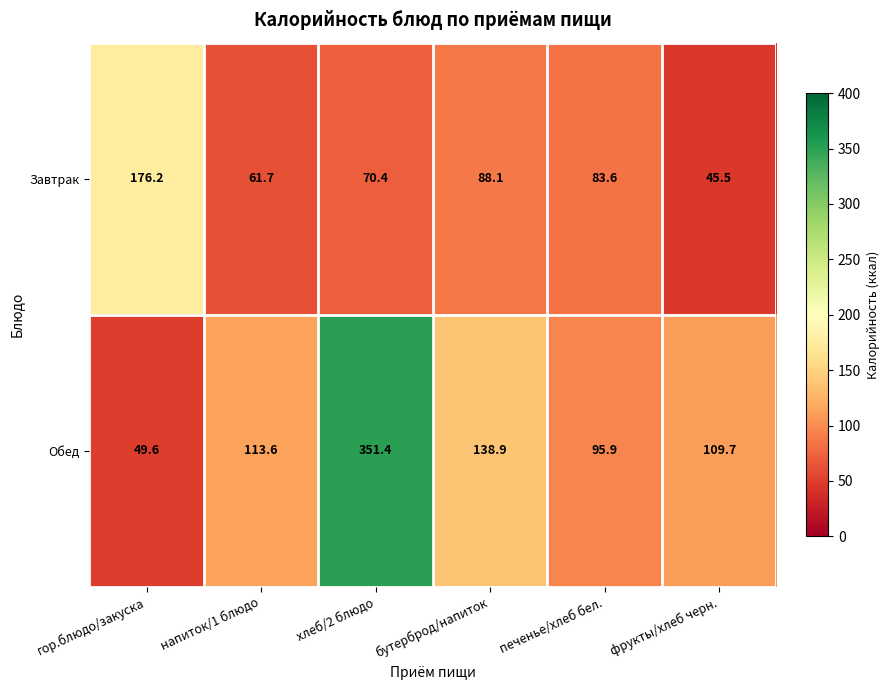

How many values in the Обед series exceed 113?

3